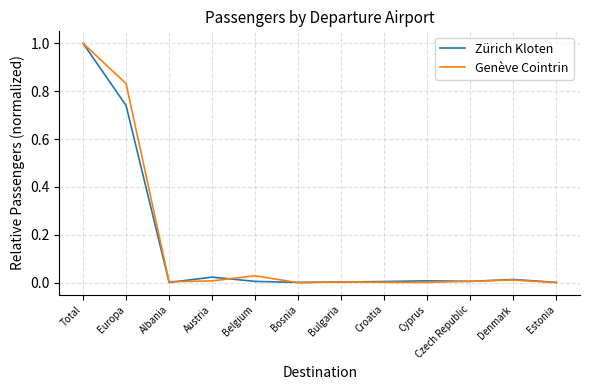

Between Albania and Denmark, which series saw the biggest shift?

Zürich Kloten